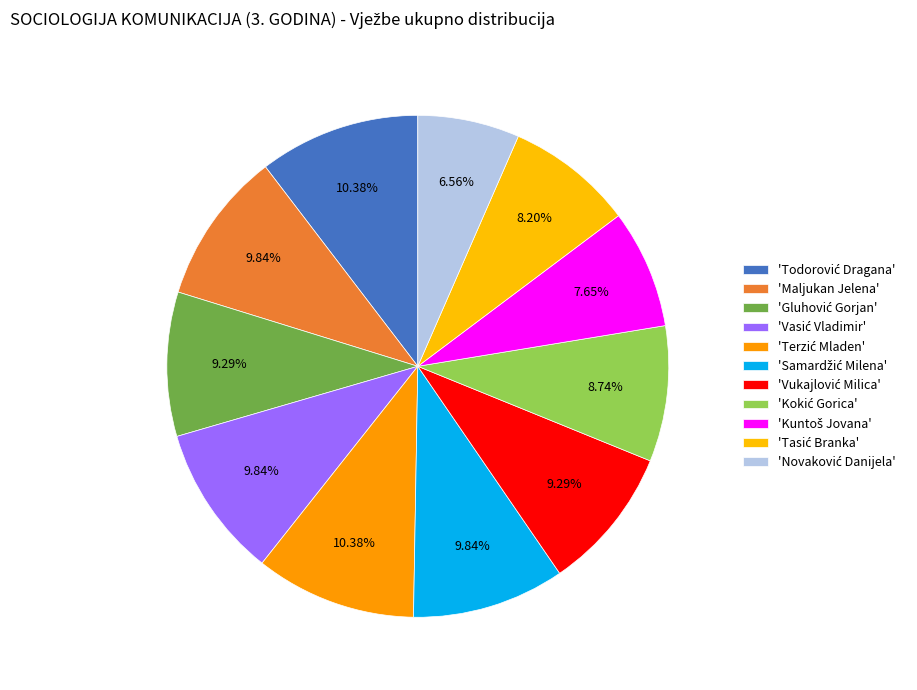

How many slices are in this pie chart?

11